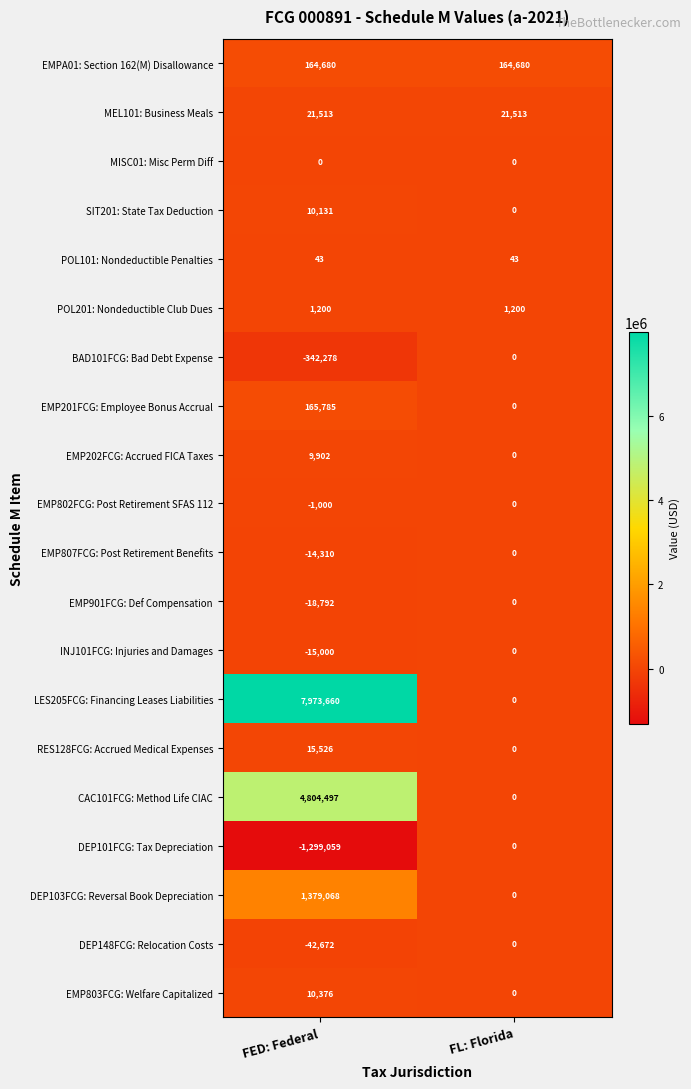

True or false: EMP802FCG: Post Retirement SFAS 112 has a value of -1434 at FED: Federal.

False